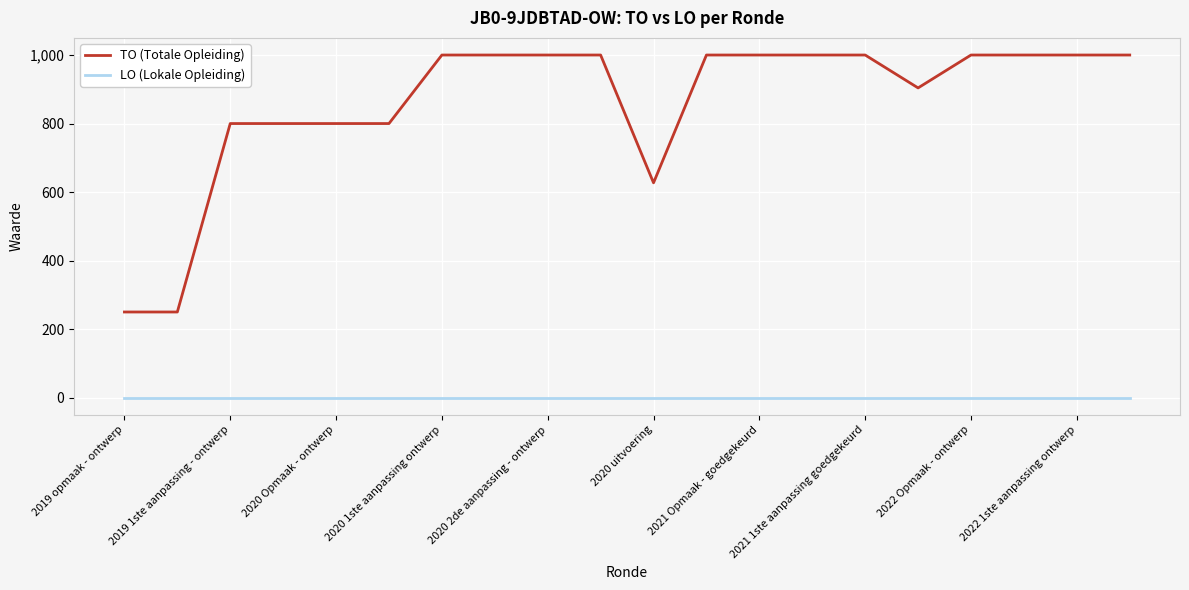

What is the difference between the maximum and minimum values in the TO (Totale Opleiding) series?

750